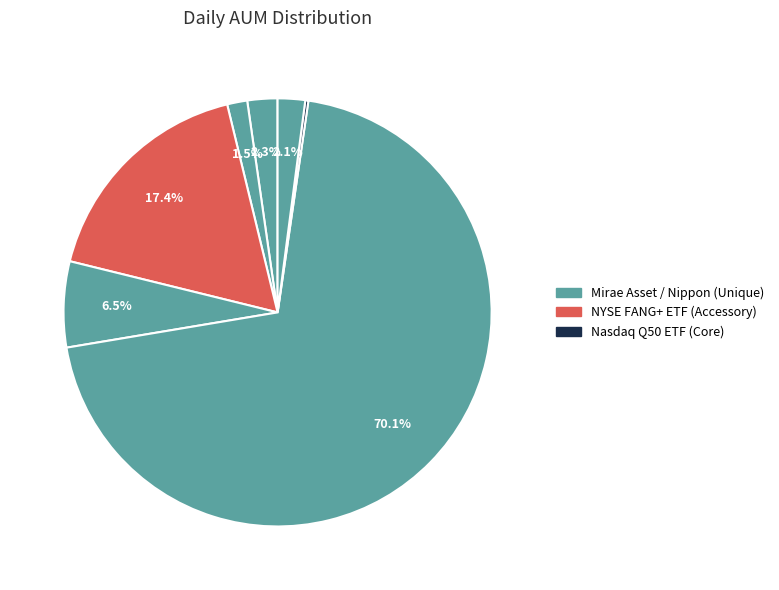

Count the number of slices in the pie.

7